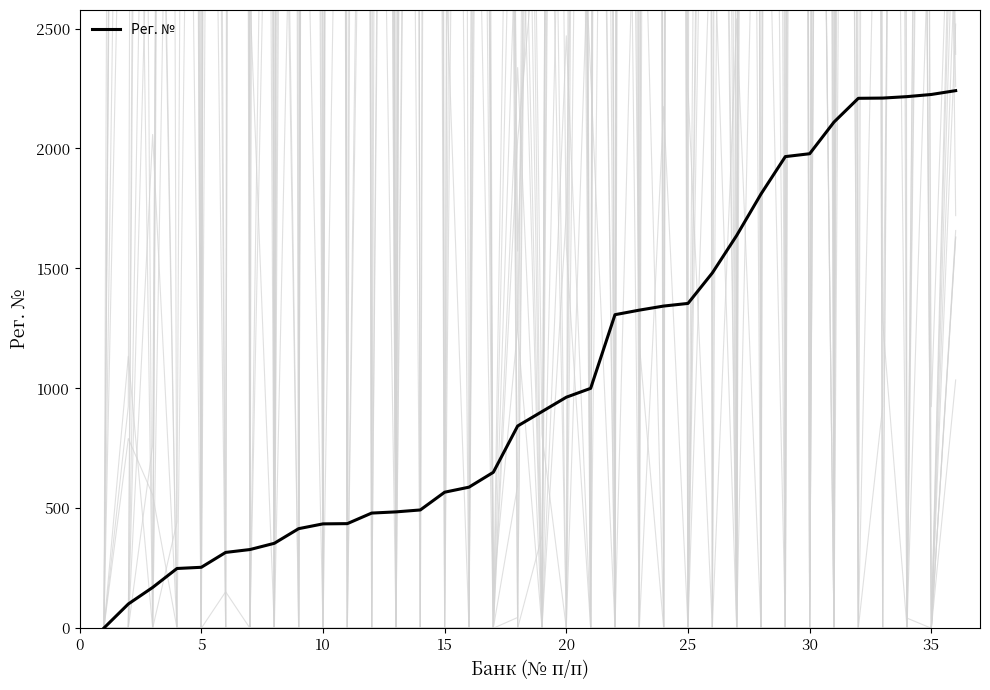

Does the chart have visible grid lines?

No